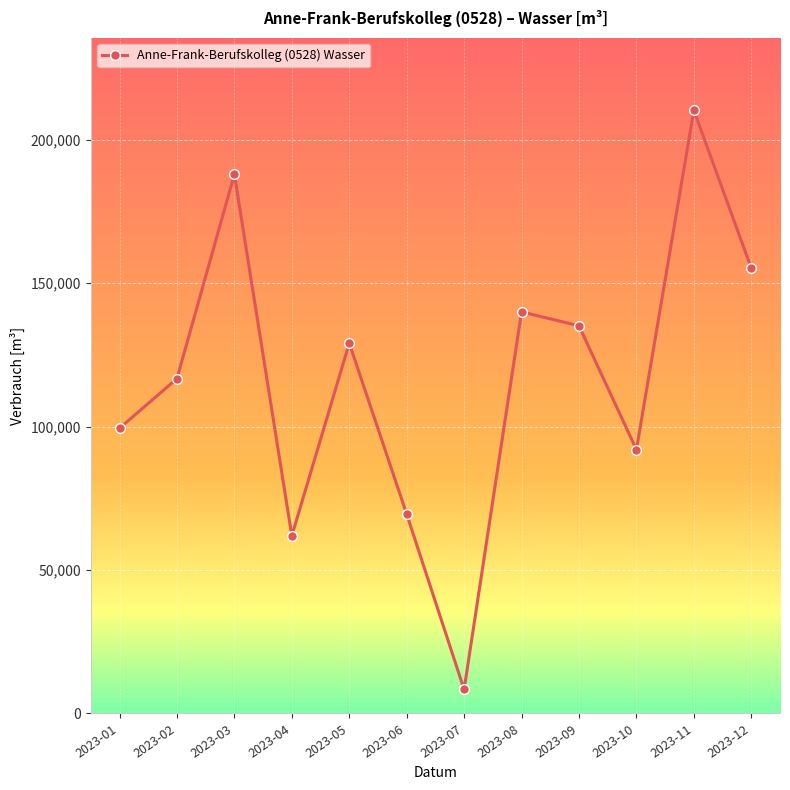

What is the difference between the values at 2023-05 and 2023-06?

59580